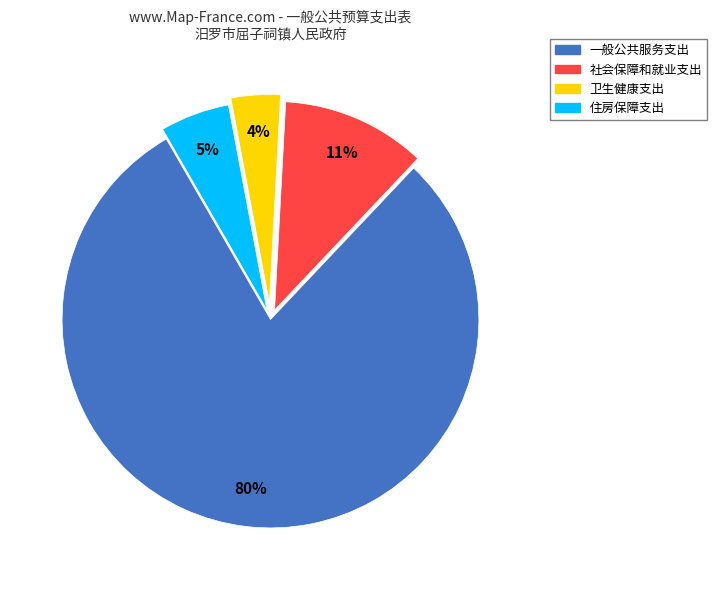

Rank the categories by value from lowest to highest.

卫生健康支出, 住房保障支出, 社会保障和就业支出, 一般公共服务支出